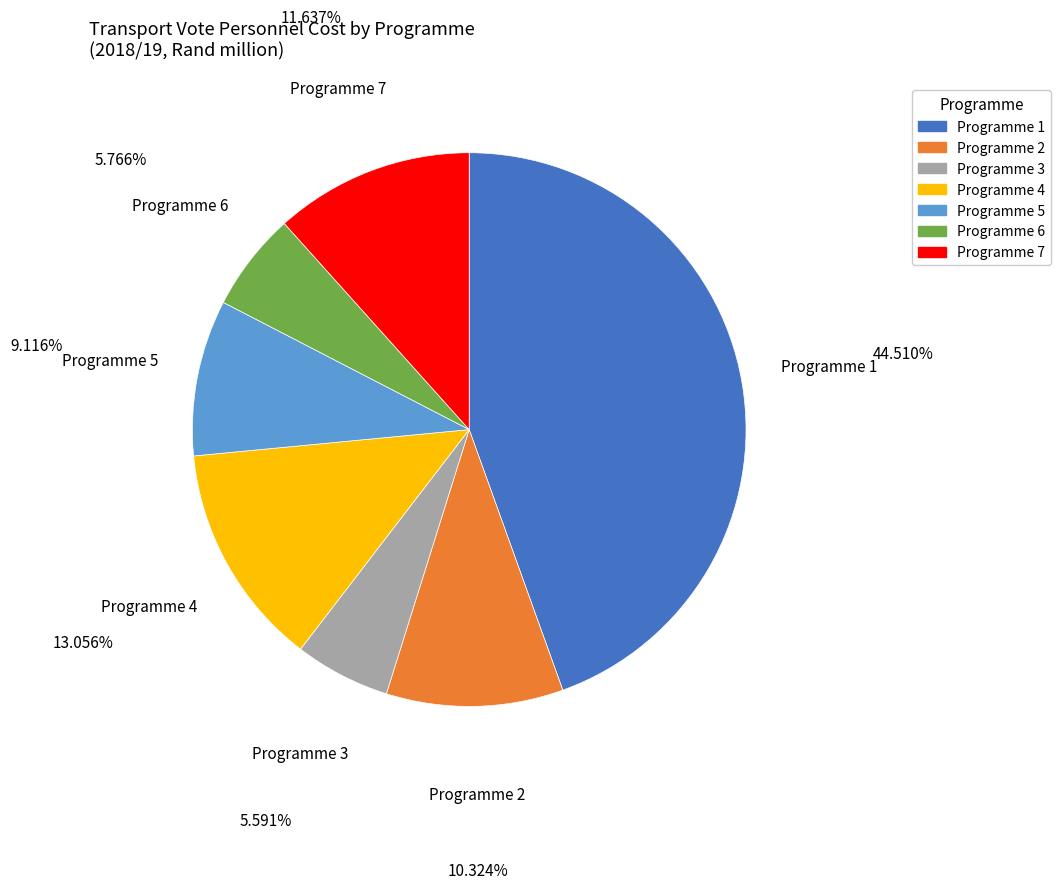

Does any single category account for the majority?

No